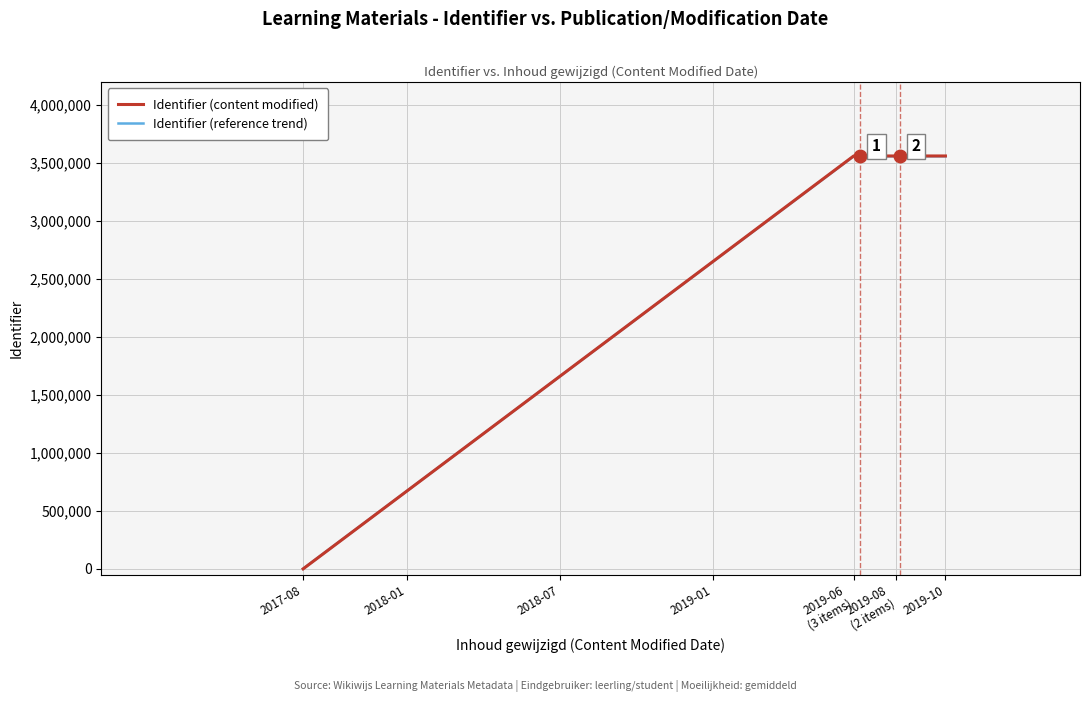

Which series has the widest spread of values?

Identifier (content modified)